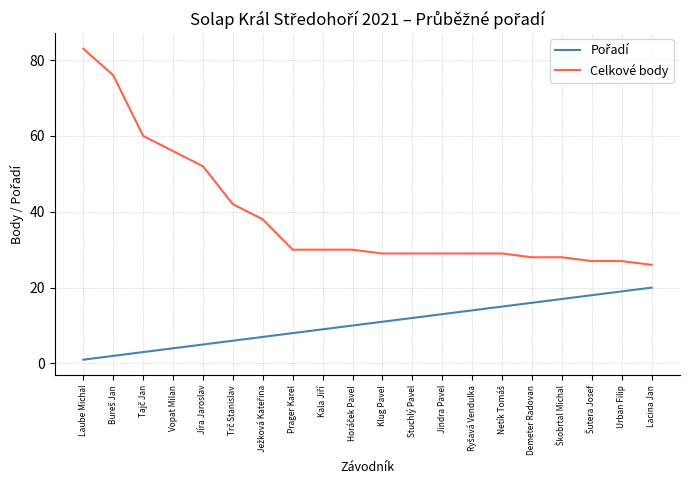

How many lines are shown in the chart?

2